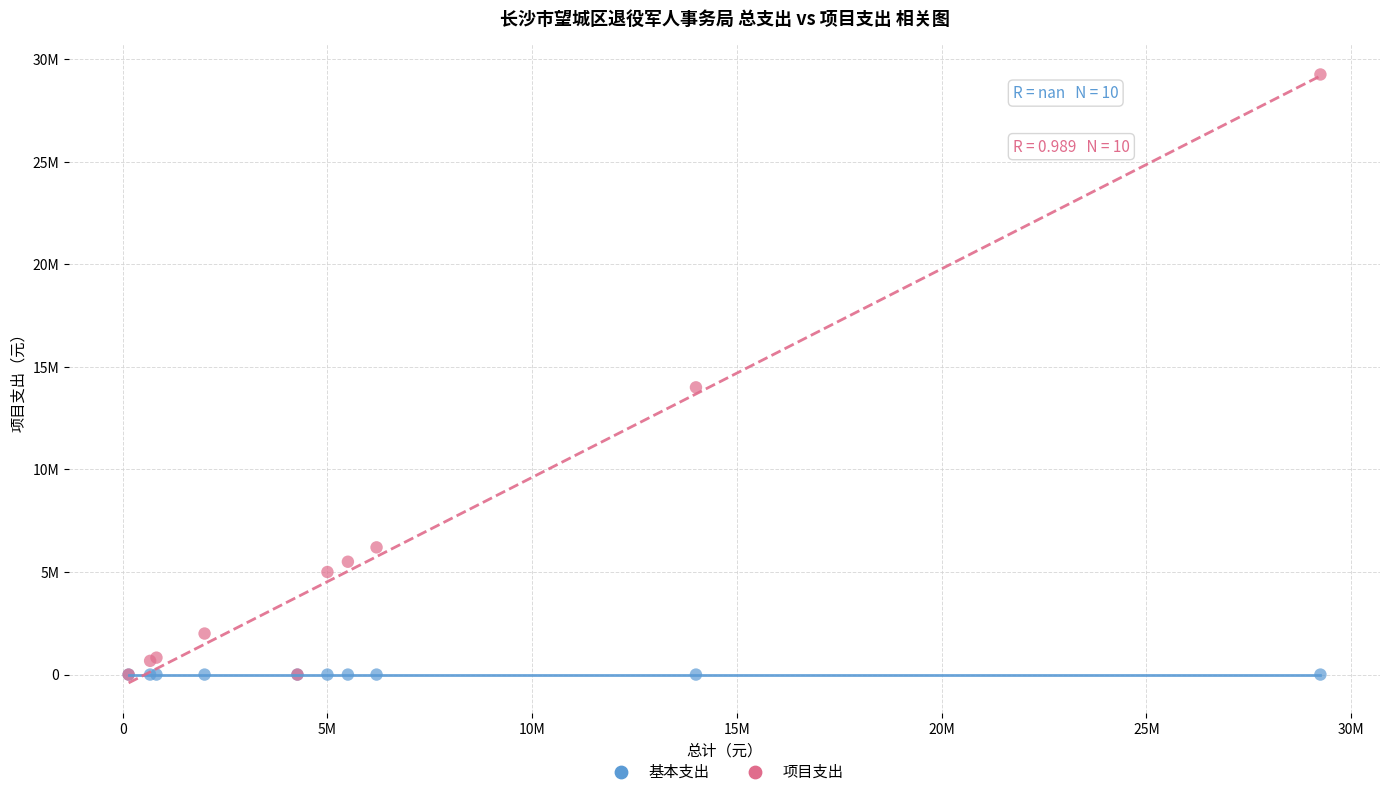

What are all the series names shown in the legend?

基本支出, 项目支出